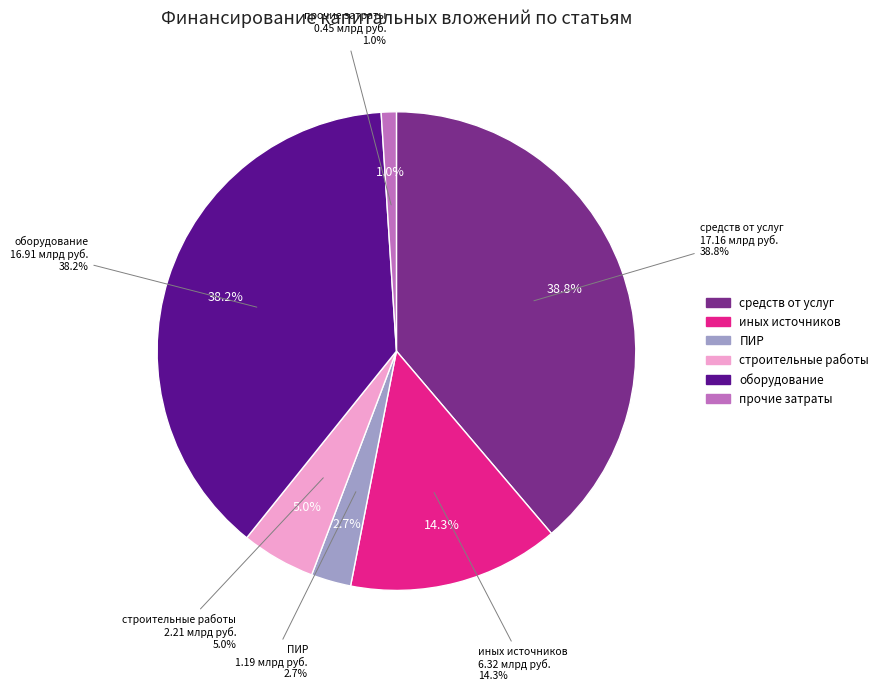

What is the change in value from средств, полученных от оказания услуг to строительные работы, реконструкция, монтаж?

-15.0